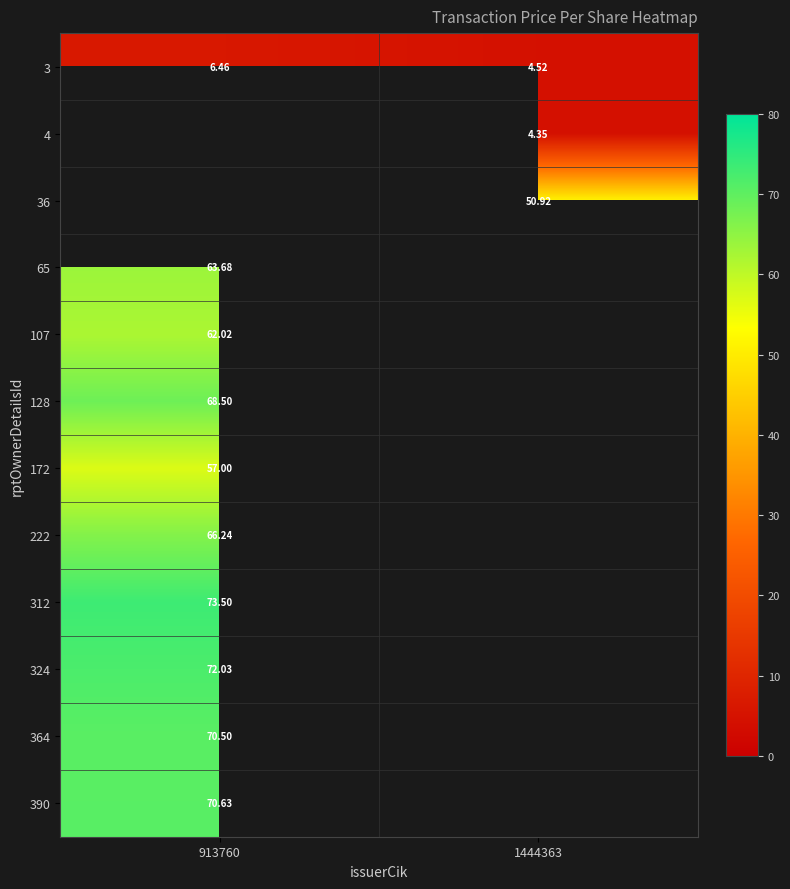

What is the spread (max minus min) of values at 1444363?

46.6